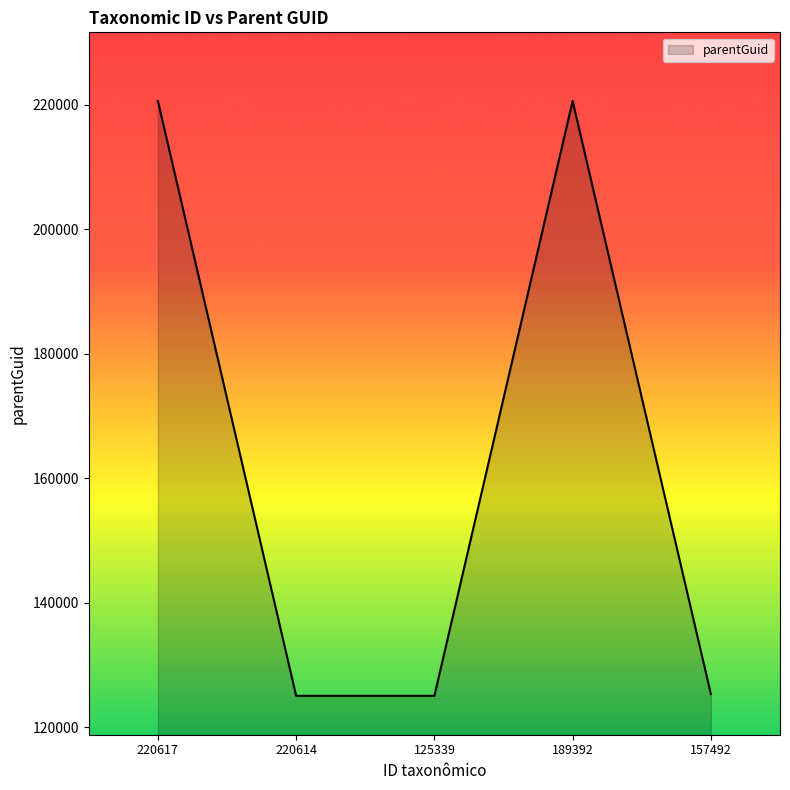

What is the minimum value shown in the chart?

125068